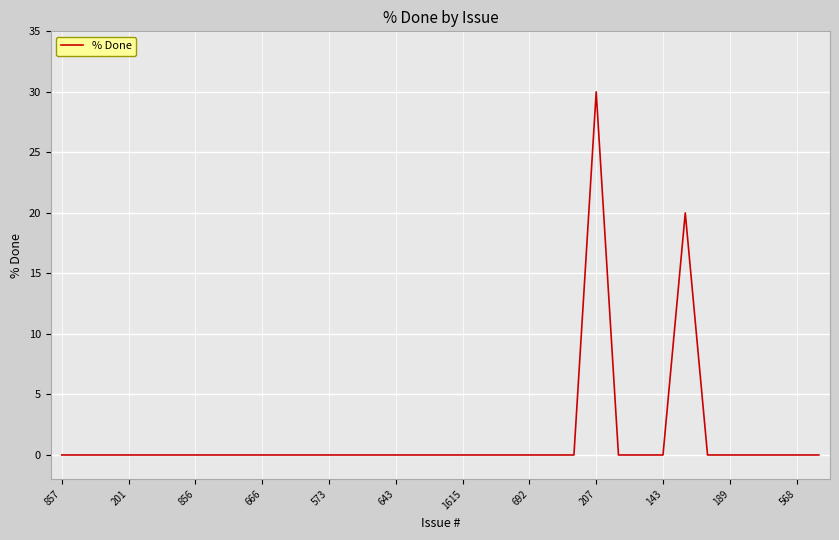

What is the maximum value shown in the chart?

30